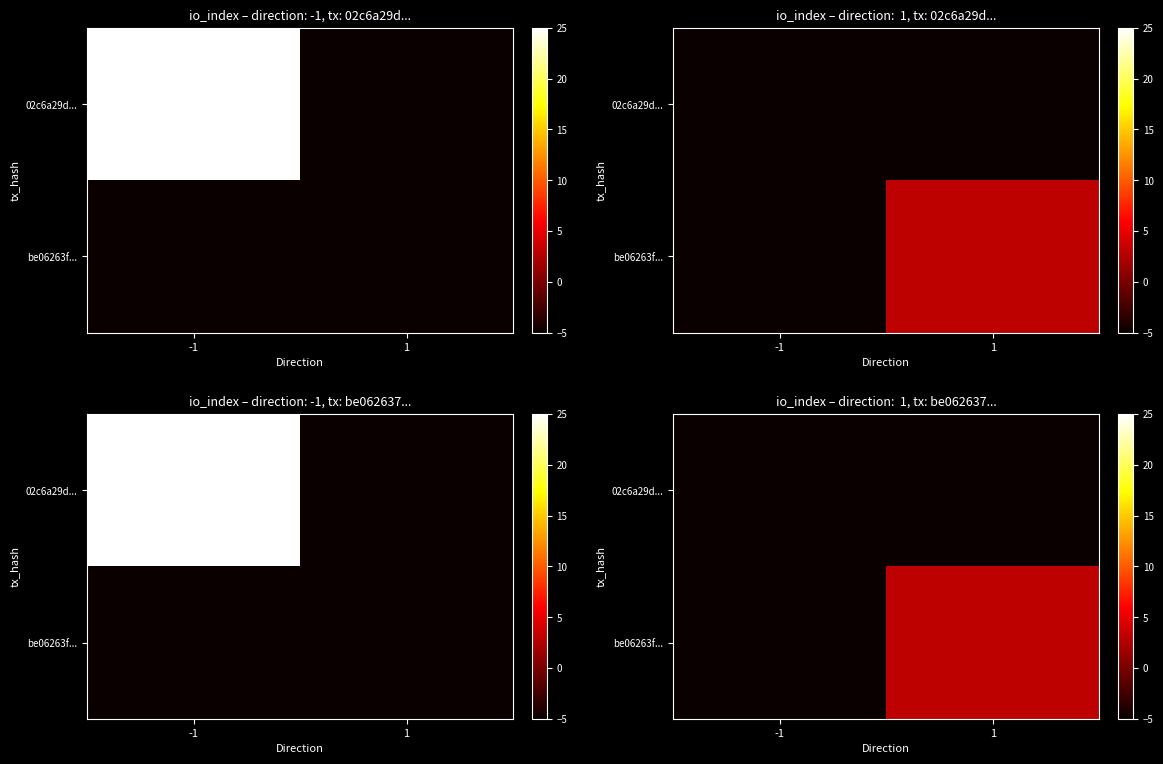

What is the sum of all 02c6a29d... values?

-10